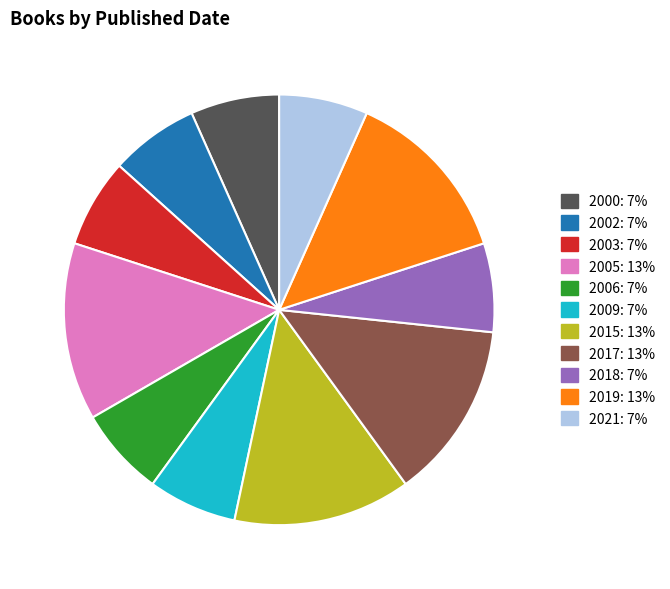

Is there a majority slice in this chart?

No